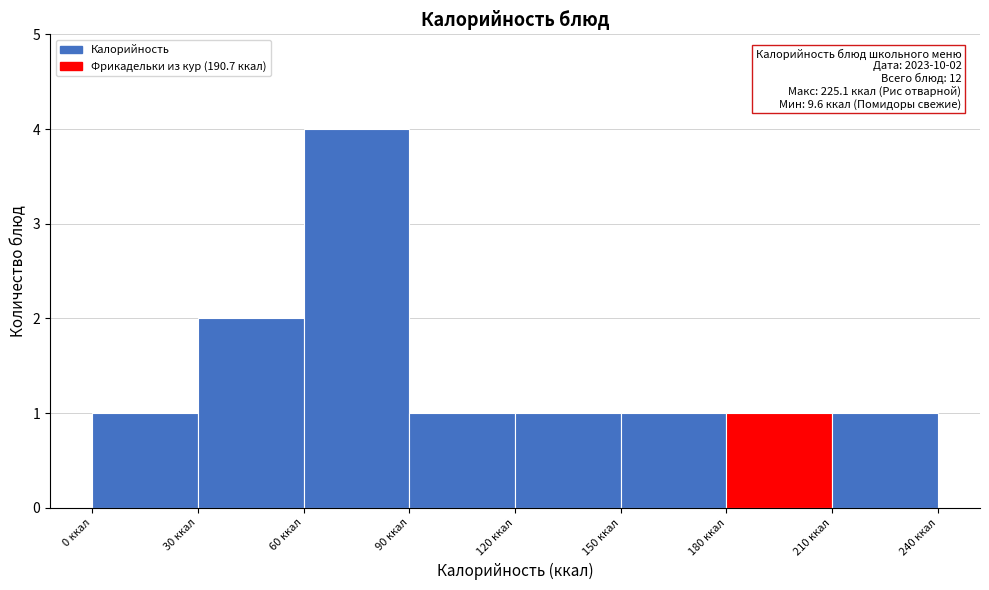

Which range on the x-axis has the tallest bar?

60 to 90